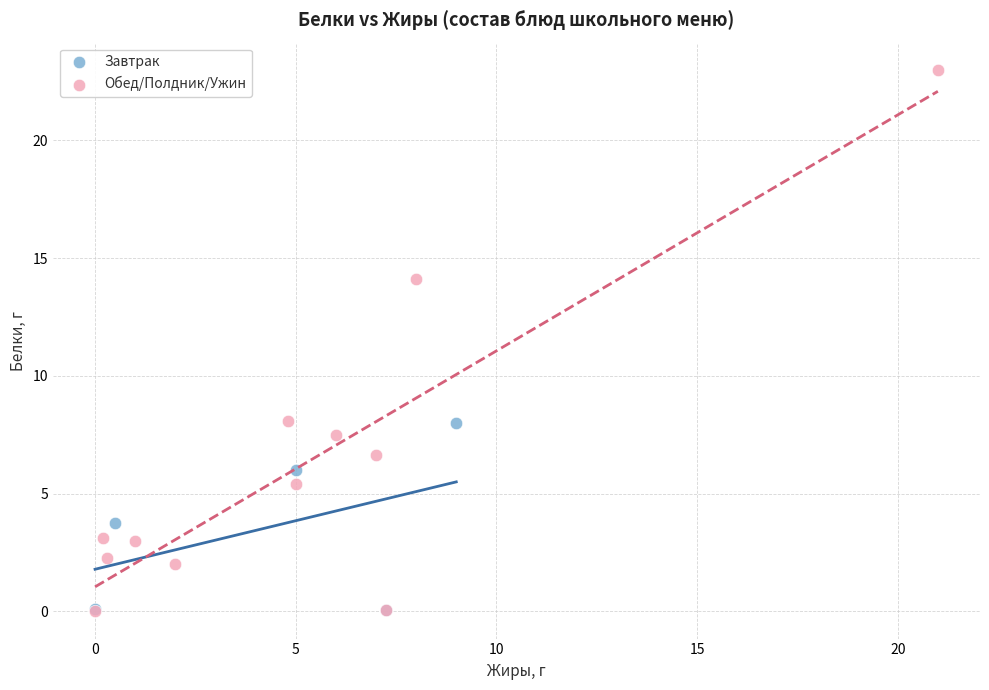

Which series has the widest spread of Y values?

Обед/Полдник/Ужин